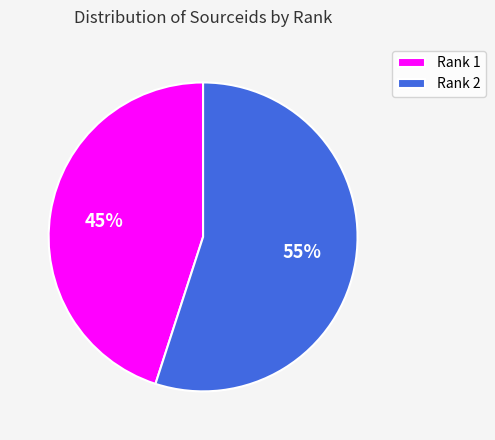

Which category has the biggest portion of the pie?

Rank 2